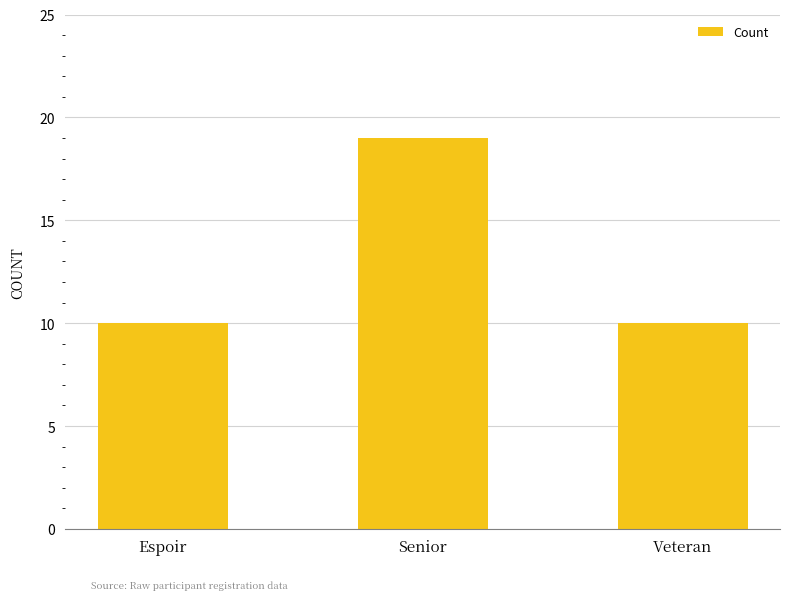

What is the value of the 2nd bar from the left?

19